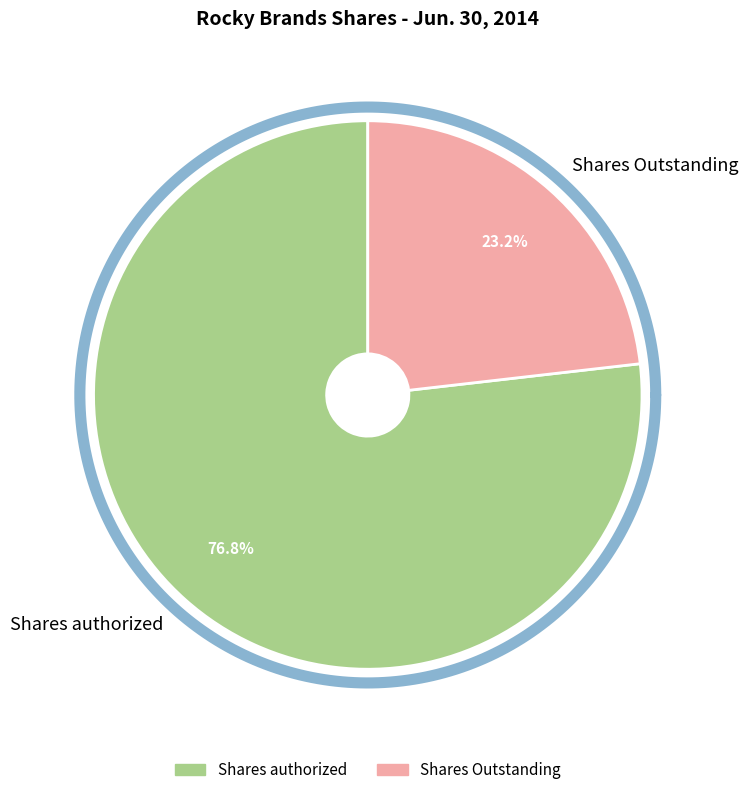

Rank the categories by value from lowest to highest.

Shares Outstanding, Shares authorized